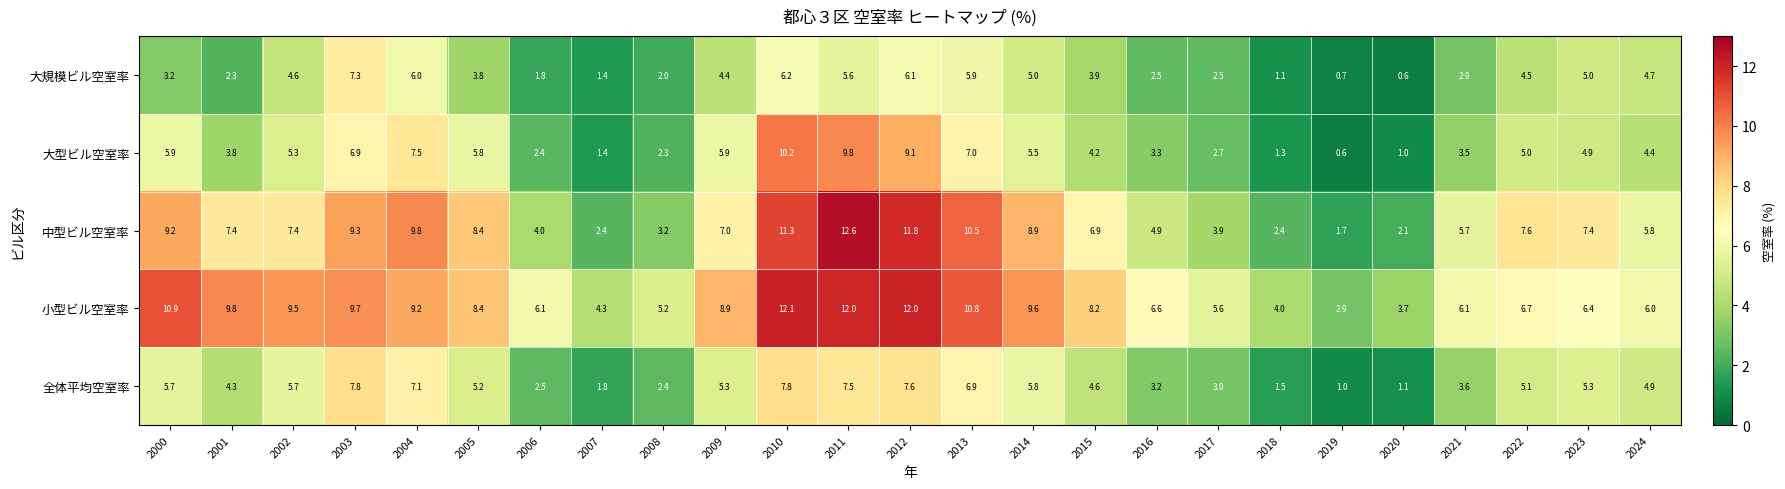

What is the difference between the second highest and second lowest values in the 中型ビル空室率 series?

9.7